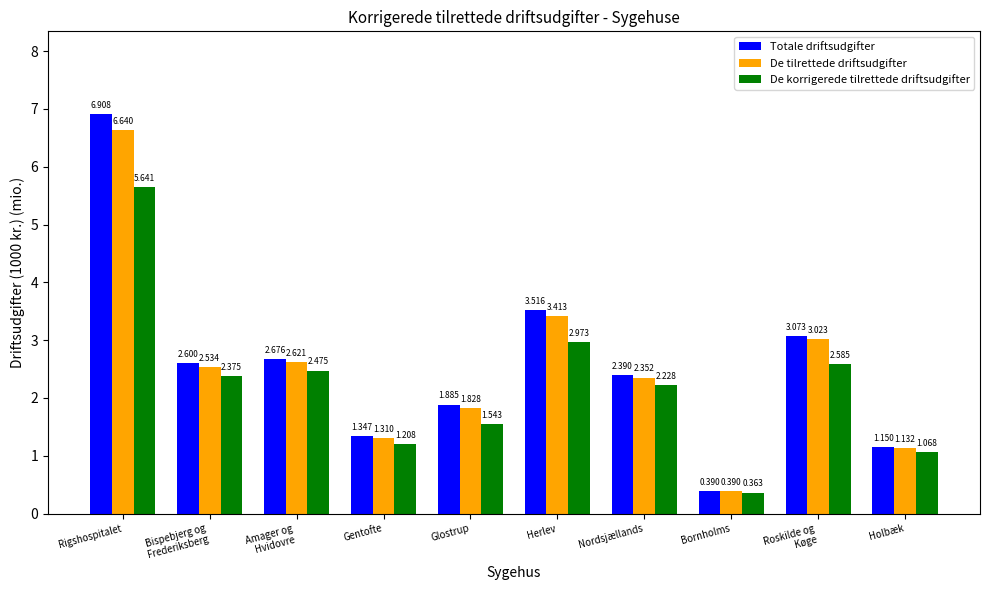

At how many categories does at least one series exceed 2?

6